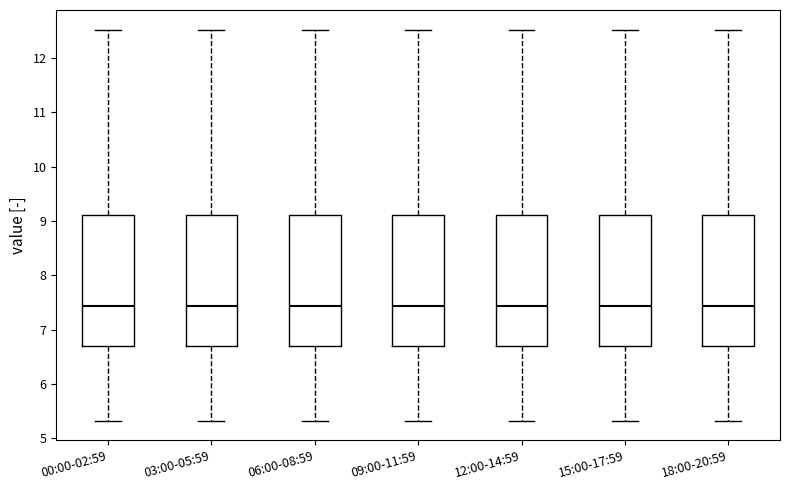

Where does the lower whisker of the box for 06:00-08:59 end on the y-axis? The values are not printed on the chart, so give them approximately, as read against the axis.

5.3